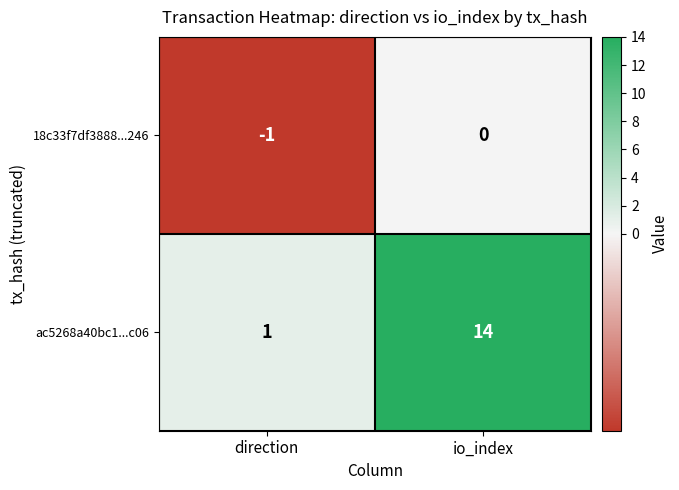

What is the difference between the highest and lowest values at io_index?

14